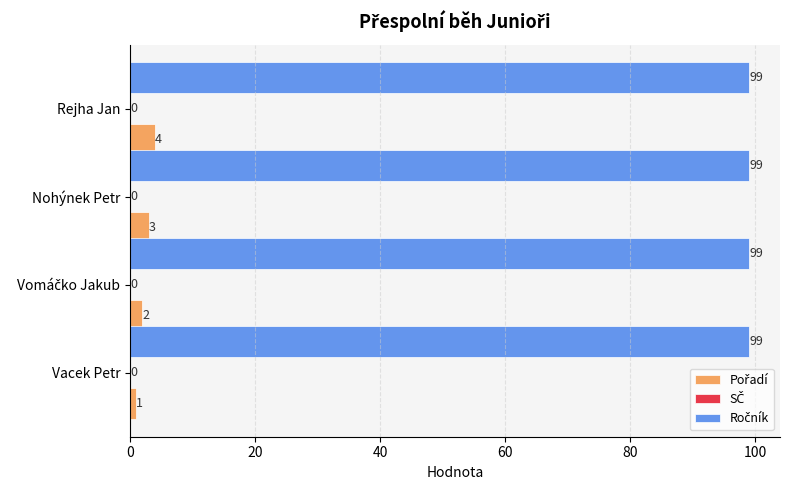

At which category is the sum across all series the highest?

Rejha Jan